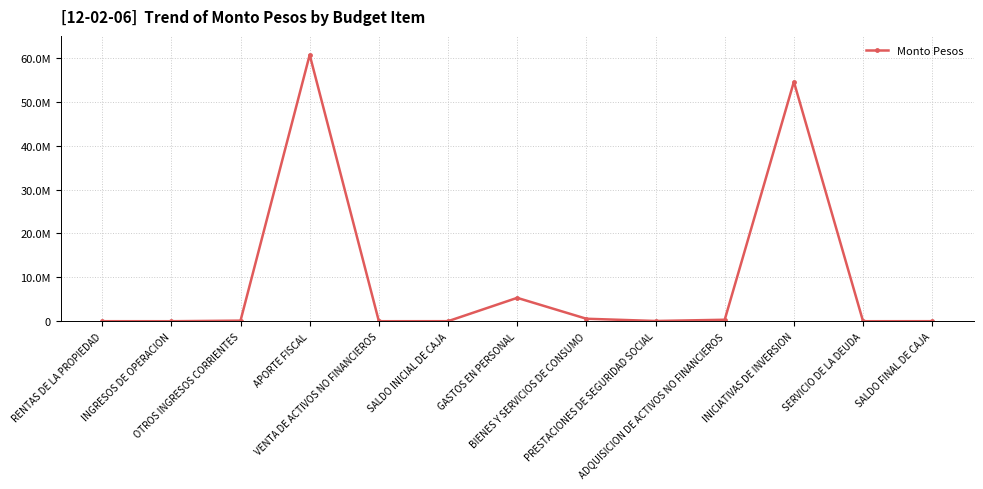

What is the smallest value displayed?

1000